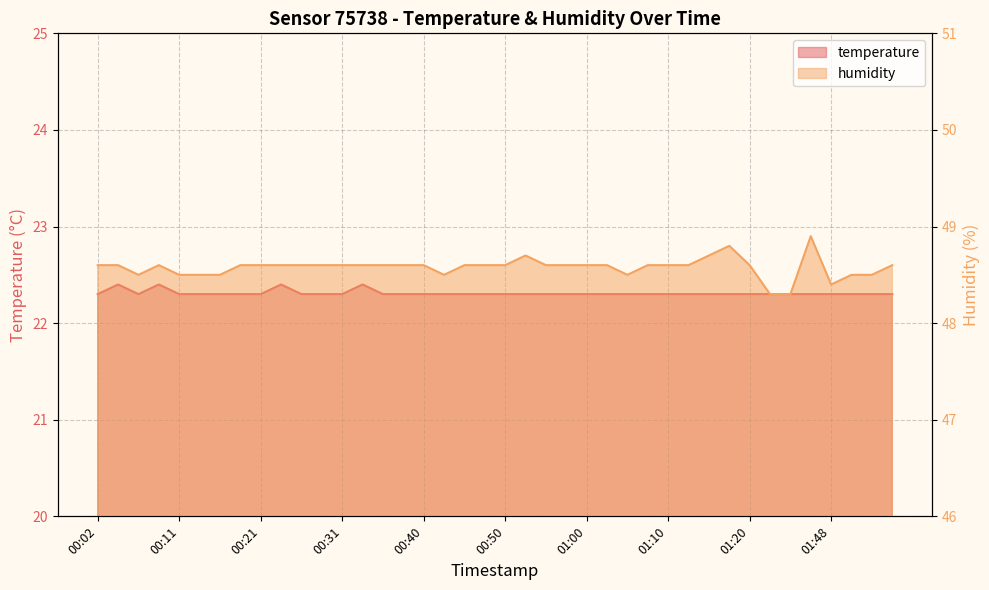

The value of humidity at 01:32 is 48.3. True or false?

True